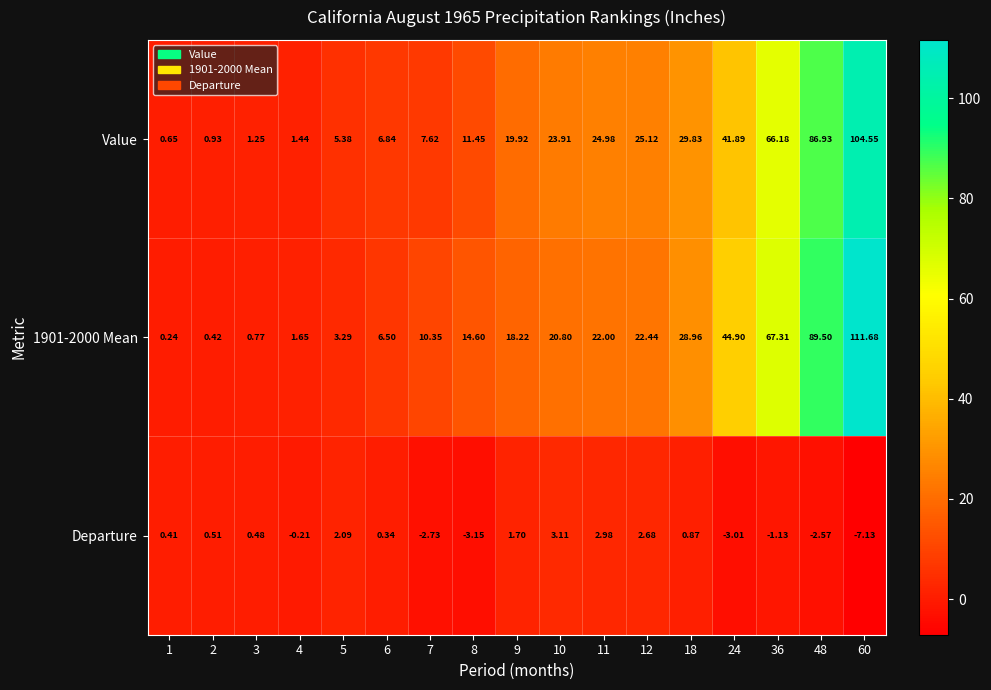

Count the number of categories in the chart.

17